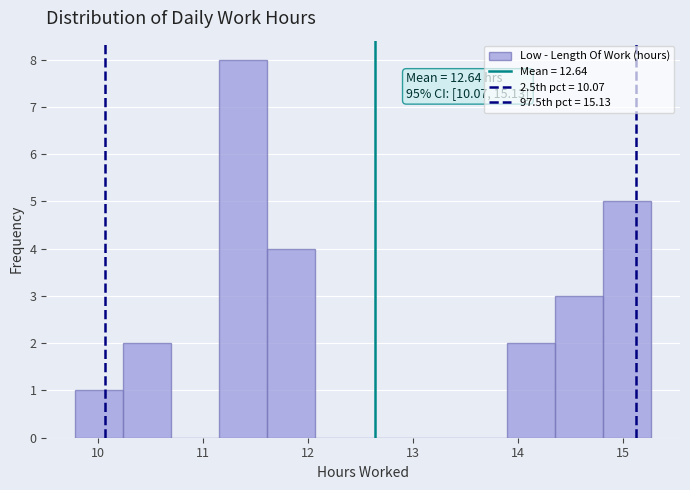

Which range on the x-axis has the tallest bar?

11.2 to 11.6